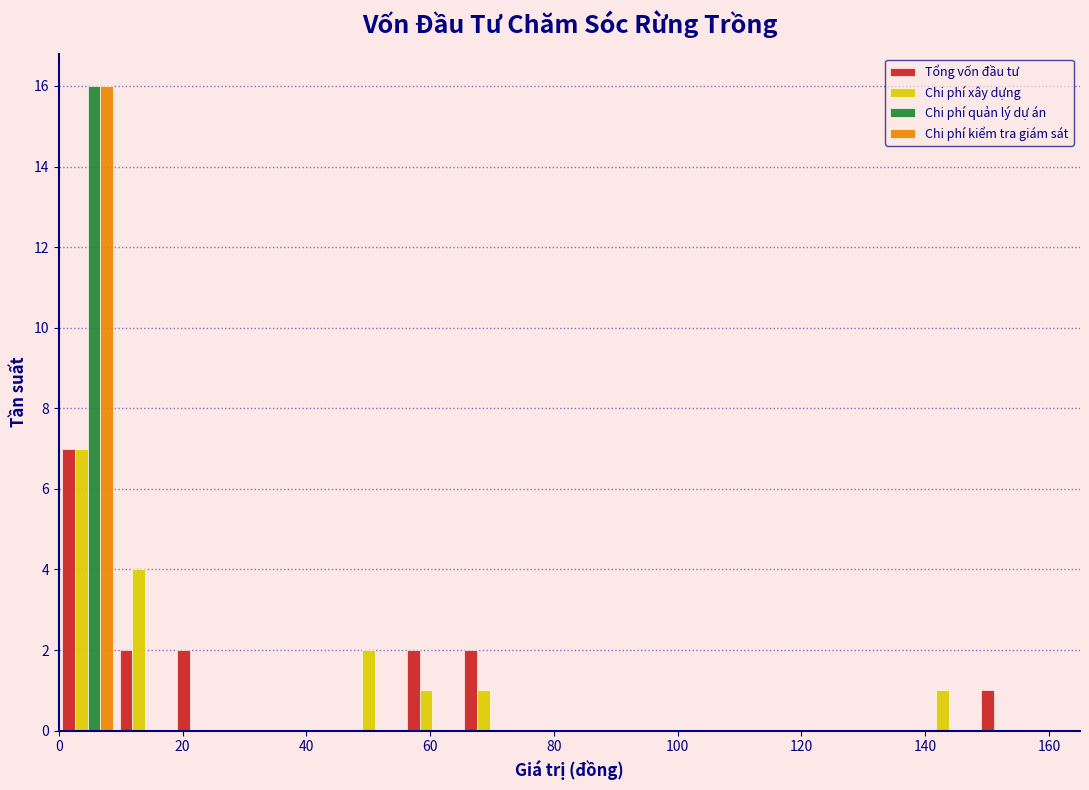

Reading left to right, list every range on the x-axis with the height of the bar of each series over it. Neither the bar edges nor the heights are printed on the chart, so give them approximately, as read against the axes.

0 to 10: Tổng vốn đầu tư=7	Chi phí xây dựng=7	Chi phí quản lý dự án=16	Chi phí kiểm tra giám sát=16
10 to 18: Tổng vốn đầu tư=2	Chi phí xây dựng=4	Chi phí quản lý dự án=0	Chi phí kiểm tra giám sát=0
18 to 28: Tổng vốn đầu tư=2	Chi phí xây dựng=0	Chi phí quản lý dự án=0	Chi phí kiểm tra giám sát=0
28 to 38: Tổng vốn đầu tư=0	Chi phí xây dựng=0	Chi phí quản lý dự án=0	Chi phí kiểm tra giám sát=0
38 to 46: Tổng vốn đầu tư=0	Chi phí xây dựng=0	Chi phí quản lý dự án=0	Chi phí kiểm tra giám sát=0
46 to 56: Tổng vốn đầu tư=0	Chi phí xây dựng=2	Chi phí quản lý dự án=0	Chi phí kiểm tra giám sát=0
56 to 64: Tổng vốn đầu tư=2	Chi phí xây dựng=1	Chi phí quản lý dự án=0	Chi phí kiểm tra giám sát=0
64 to 74: Tổng vốn đầu tư=2	Chi phí xây dựng=1	Chi phí quản lý dự án=0	Chi phí kiểm tra giám sát=0
74 to 84: Tổng vốn đầu tư=0	Chi phí xây dựng=0	Chi phí quản lý dự án=0	Chi phí kiểm tra giám sát=0
84 to 92: Tổng vốn đầu tư=0	Chi phí xây dựng=0	Chi phí quản lý dự án=0	Chi phí kiểm tra giám sát=0
92 to 102: Tổng vốn đầu tư=0	Chi phí xây dựng=0	Chi phí quản lý dự án=0	Chi phí kiểm tra giám sát=0
102 to 112: Tổng vốn đầu tư=0	Chi phí xây dựng=0	Chi phí quản lý dự án=0	Chi phí kiểm tra giám sát=0
112 to 120: Tổng vốn đầu tư=0	Chi phí xây dựng=0	Chi phí quản lý dự án=0	Chi phí kiểm tra giám sát=0
120 to 130: Tổng vốn đầu tư=0	Chi phí xây dựng=0	Chi phí quản lý dự án=0	Chi phí kiểm tra giám sát=0
130 to 140: Tổng vốn đầu tư=0	Chi phí xây dựng=0	Chi phí quản lý dự án=0	Chi phí kiểm tra giám sát=0
140 to 148: Tổng vốn đầu tư=0	Chi phí xây dựng=1	Chi phí quản lý dự án=0	Chi phí kiểm tra giám sát=0
148 to 158: Tổng vốn đầu tư=1	Chi phí xây dựng=0	Chi phí quản lý dự án=0	Chi phí kiểm tra giám sát=0